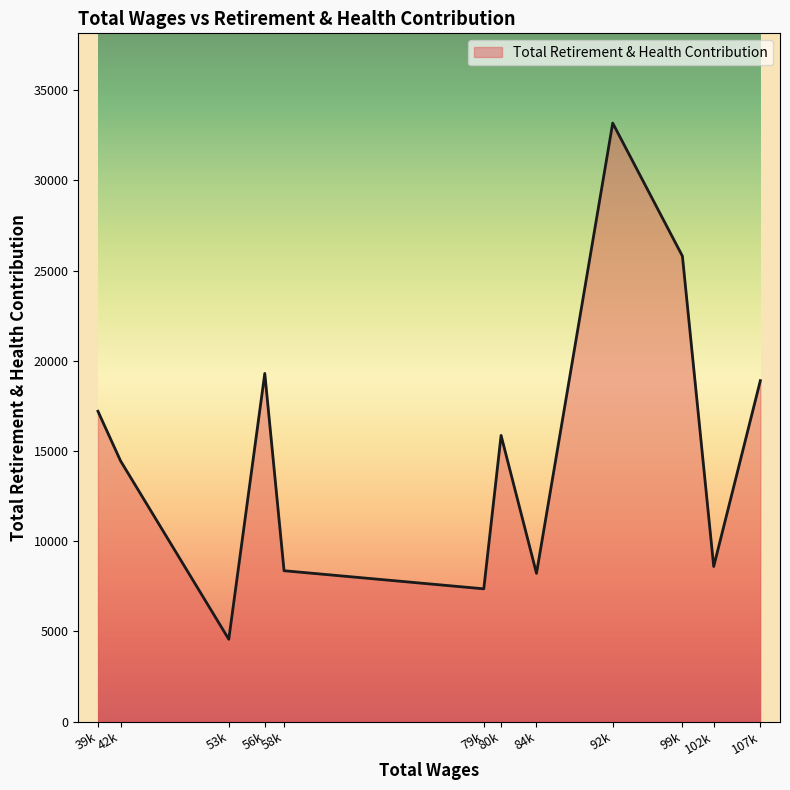

The value at 99k is 25801. True or false?

True